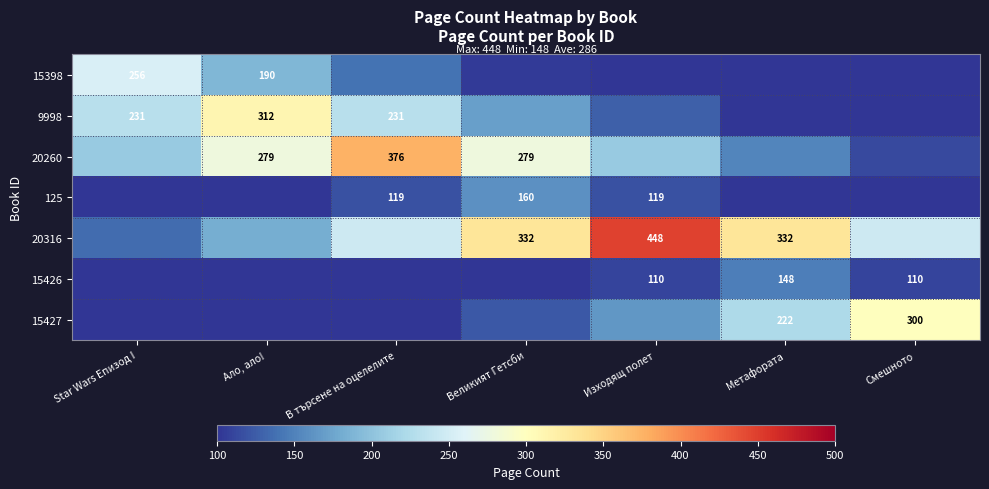

Is the value of 20260 at В търсене на оцелелите greater than the value of 15426 at Смешното?

Yes